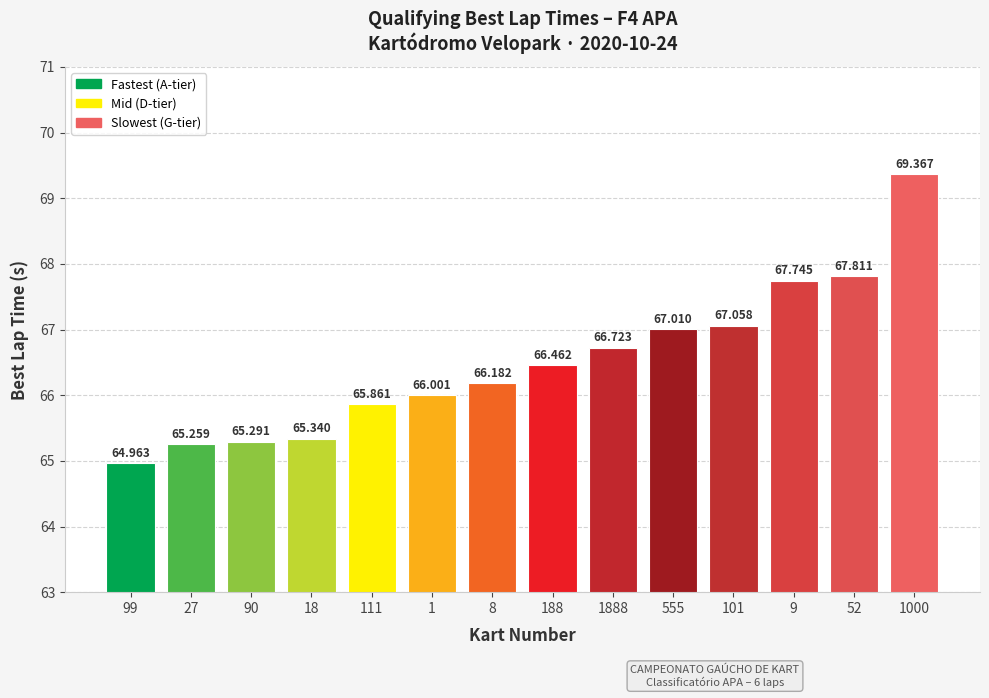

The chart shows a value of 105.2 at 555. True or false?

False